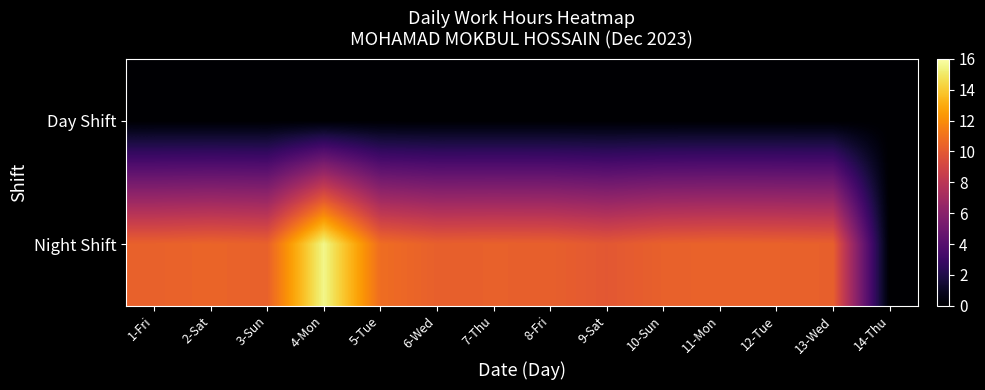

Which has a higher value, 7-Thu or 2-Sat?

7-Thu